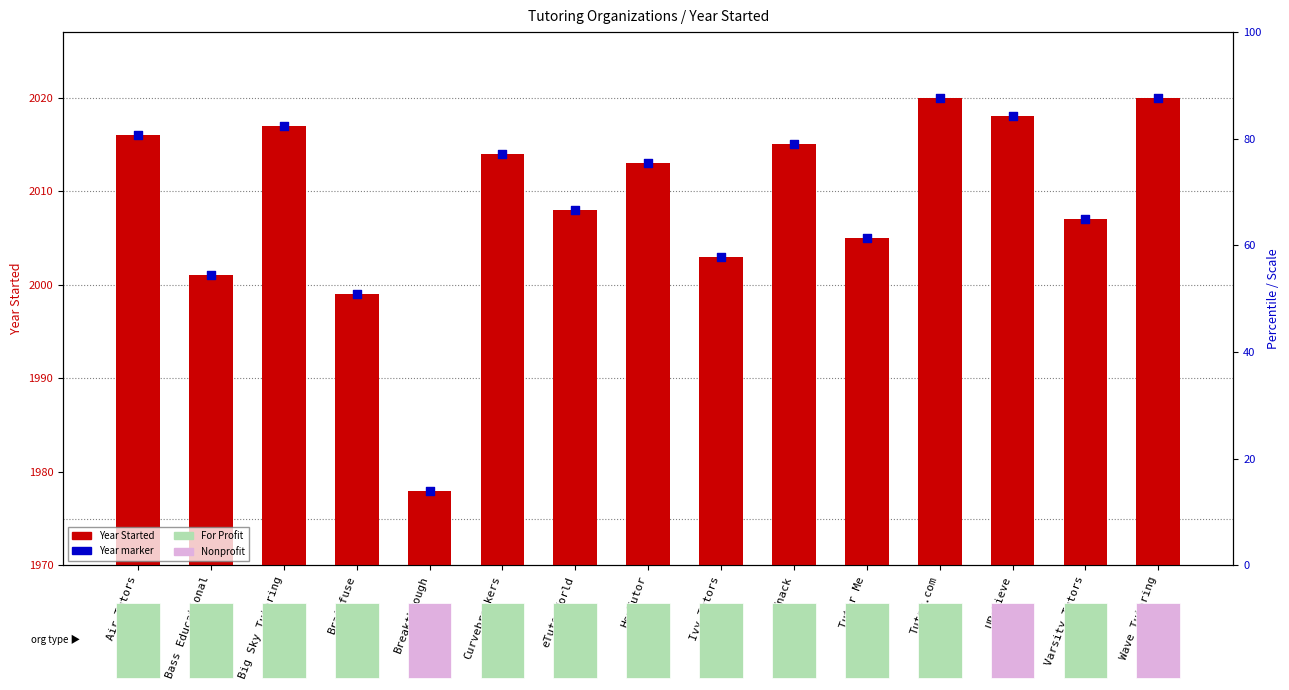

What are all the series names shown in the legend?

Year Started, Year marker